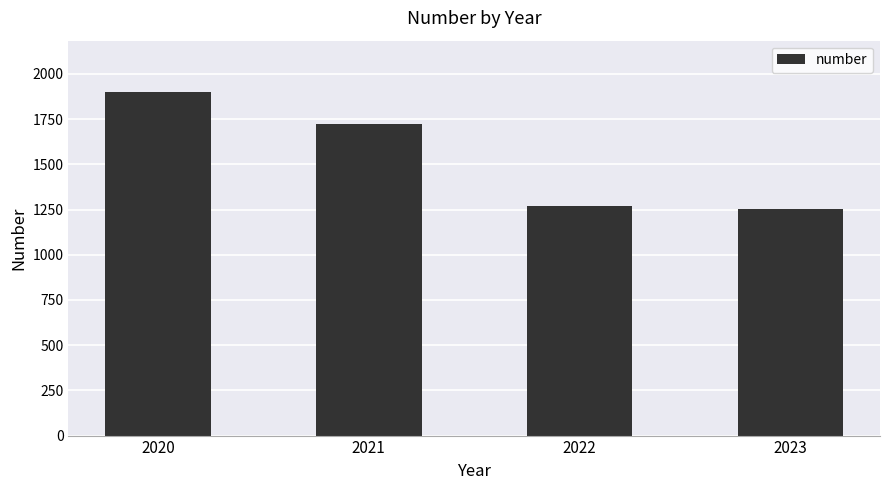

Between 2022 and 2023, which is larger?

2022